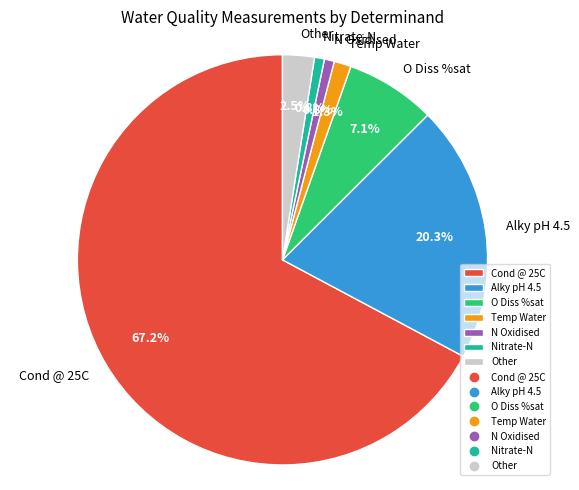

Is Cond @ 25C the majority of the pie?

Yes